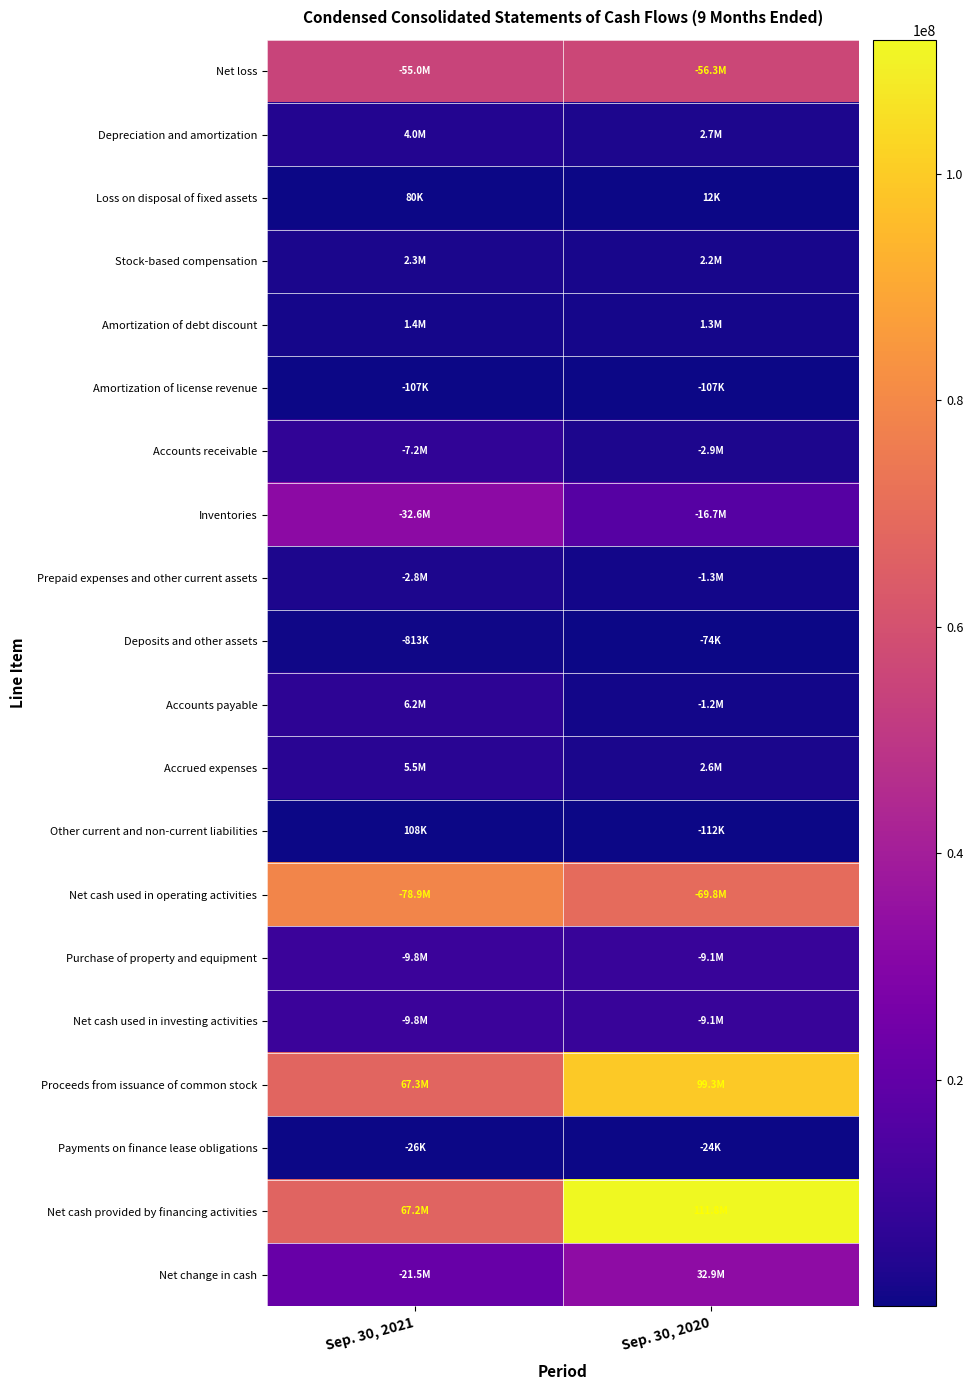

Count the number of data series in this chart.

20